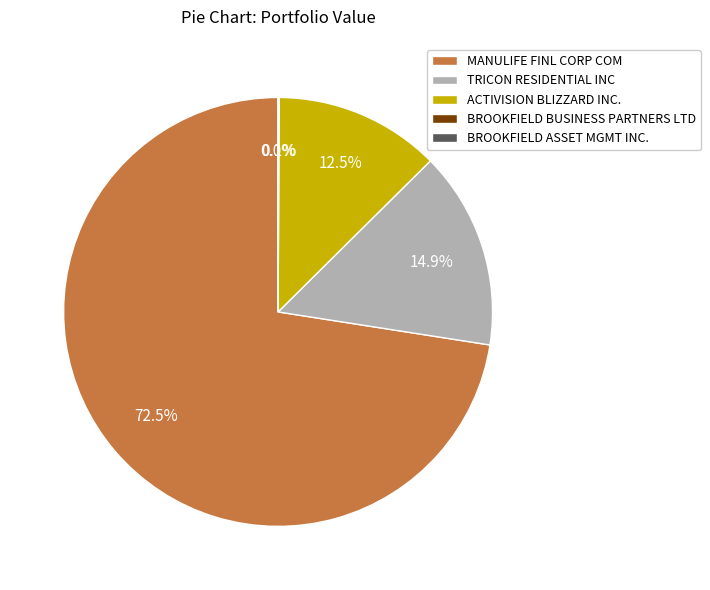

Which has a higher value, ACTIVISION BLIZZARD INC. or MANULIFE FINL CORP COM?

MANULIFE FINL CORP COM